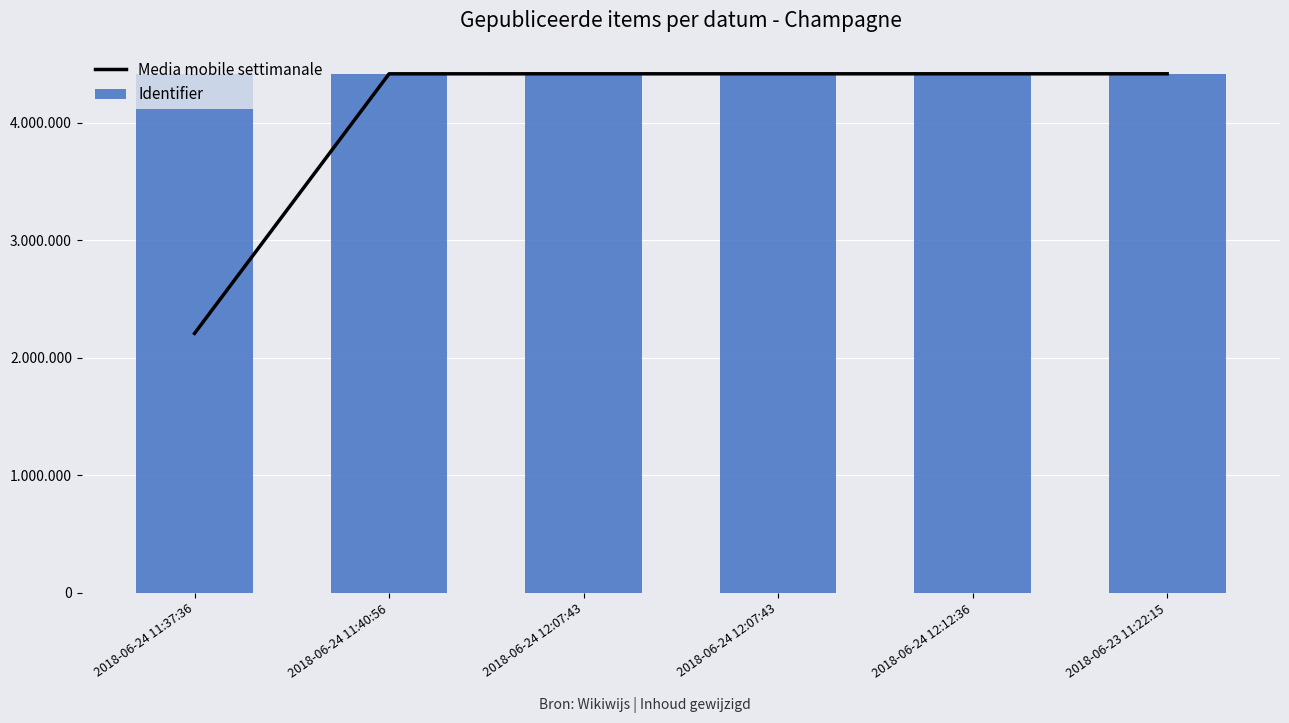

What are all the series names shown in the legend?

Media mobile settimanale, Identifier